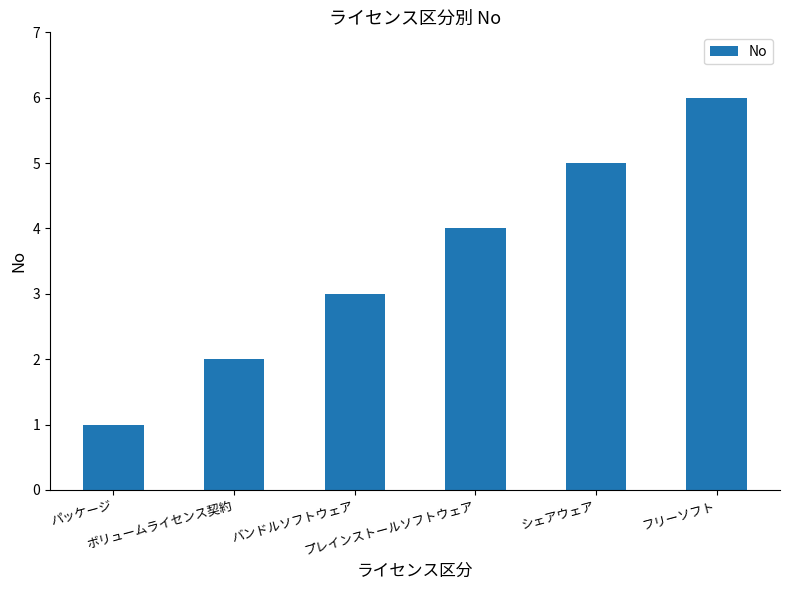

What is the difference between the second highest and minimum values?

4